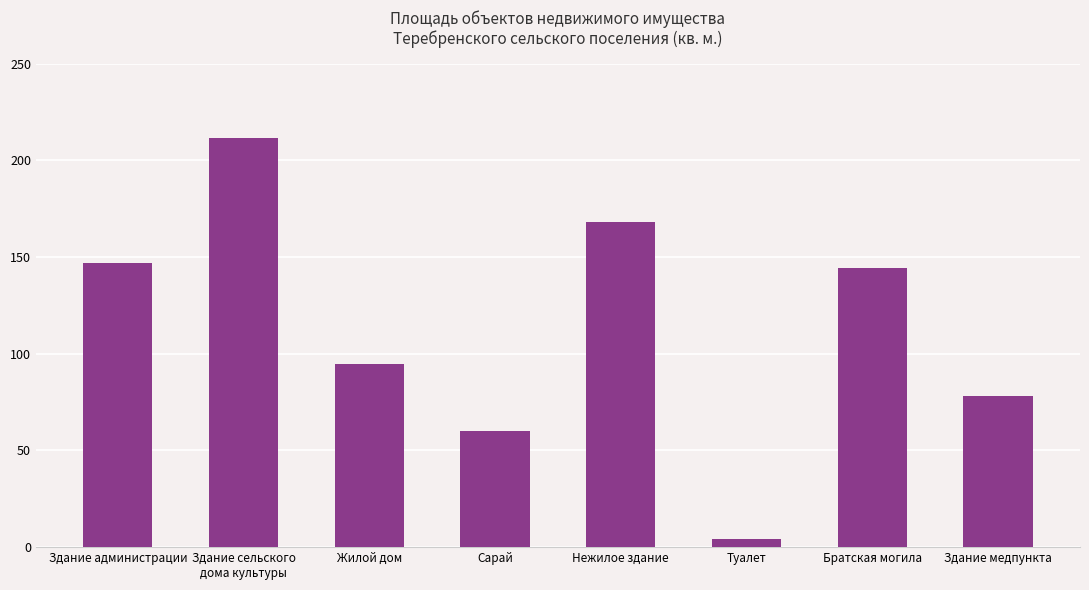

What is the value of the 3rd bar from the left?

94.6